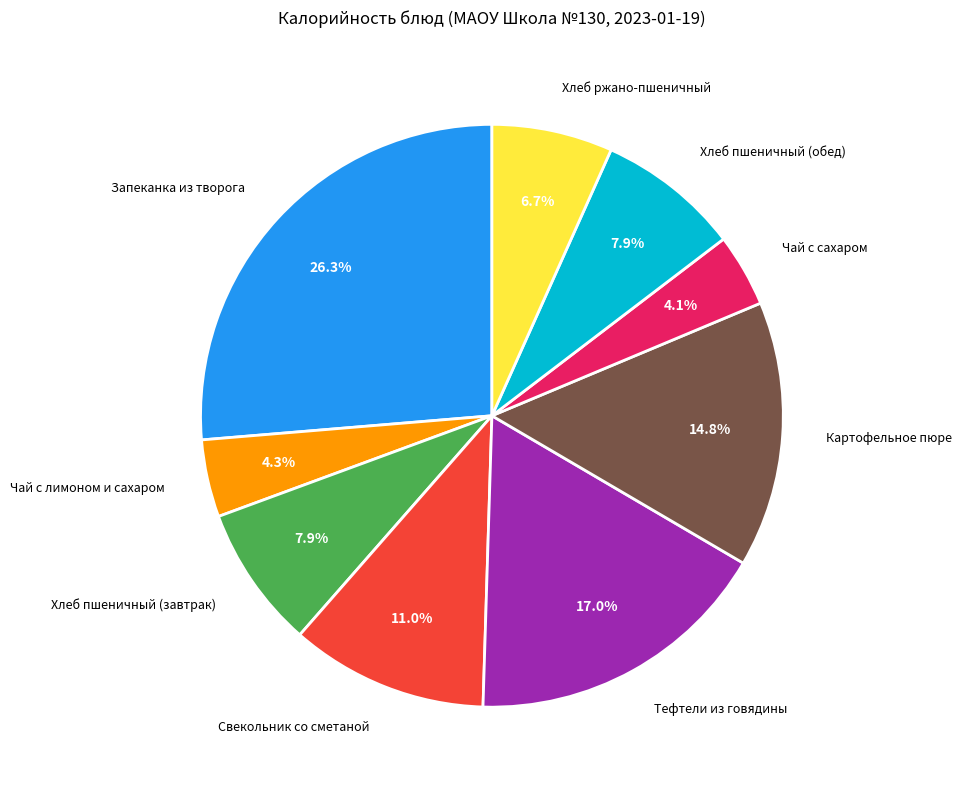

To the nearest percent, what is the difference between the Чай с лимоном и сахаром and Хлеб пшеничный (обед) slice percentages?

4%